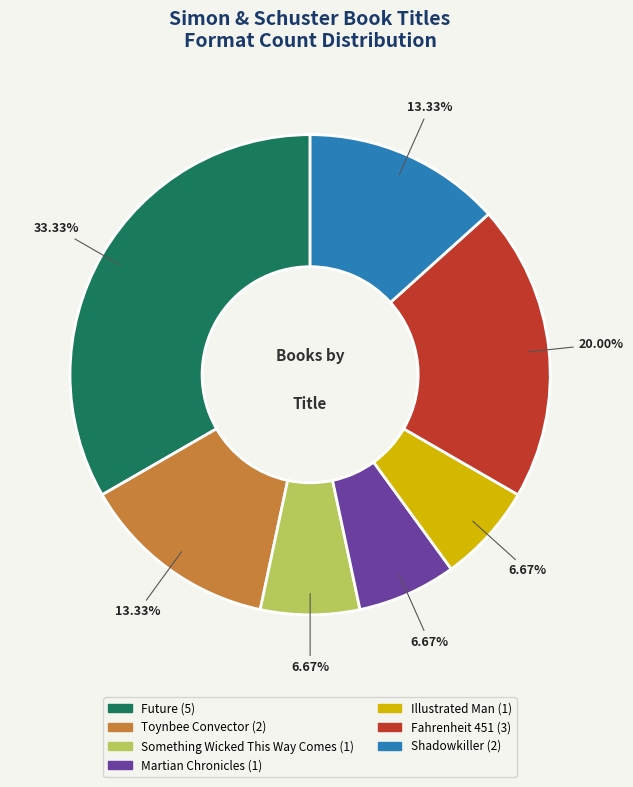

Which category has the biggest portion of the pie?

Future